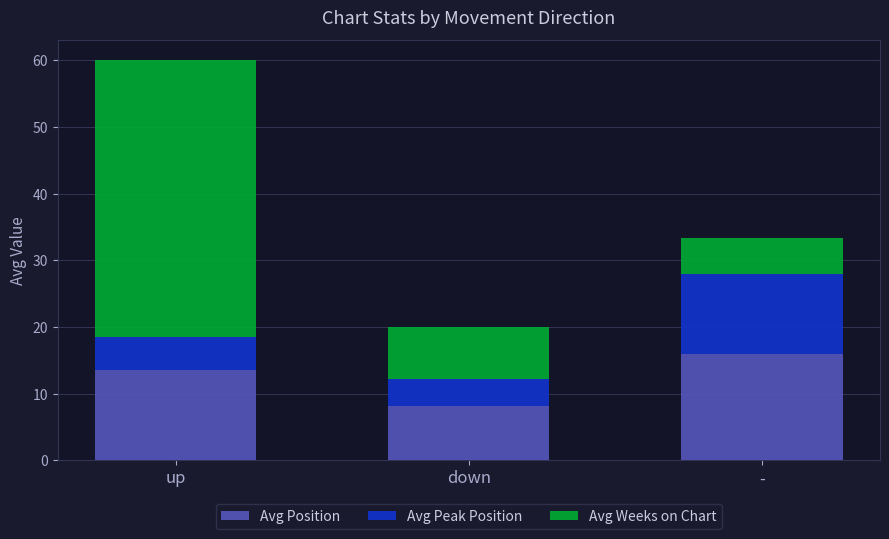

How many bars are there in total?

3